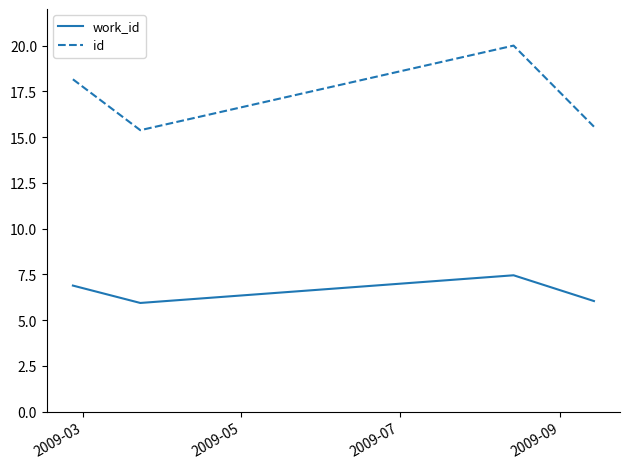

What is the lowest value of the work_id series?

5.9